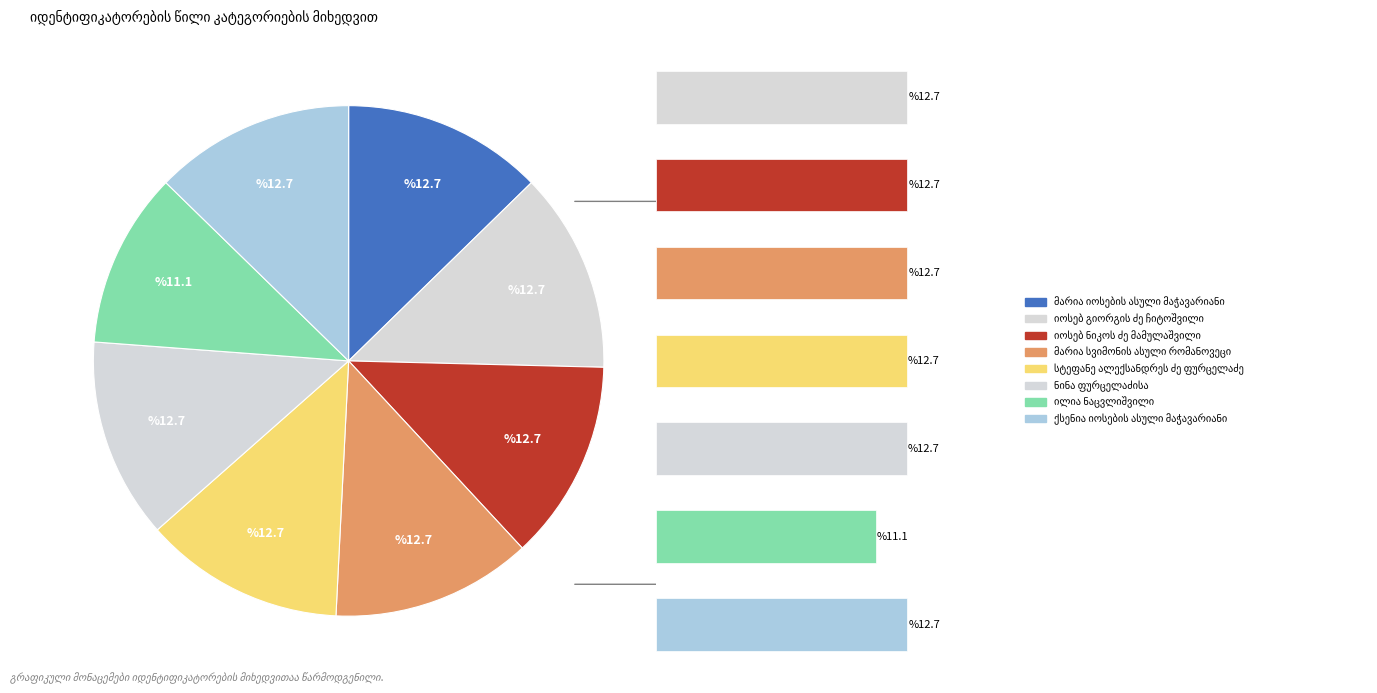

What portion of the pie excludes სტეფანე ალექსანდრეს ძე ფურცელაძე?

87.3%